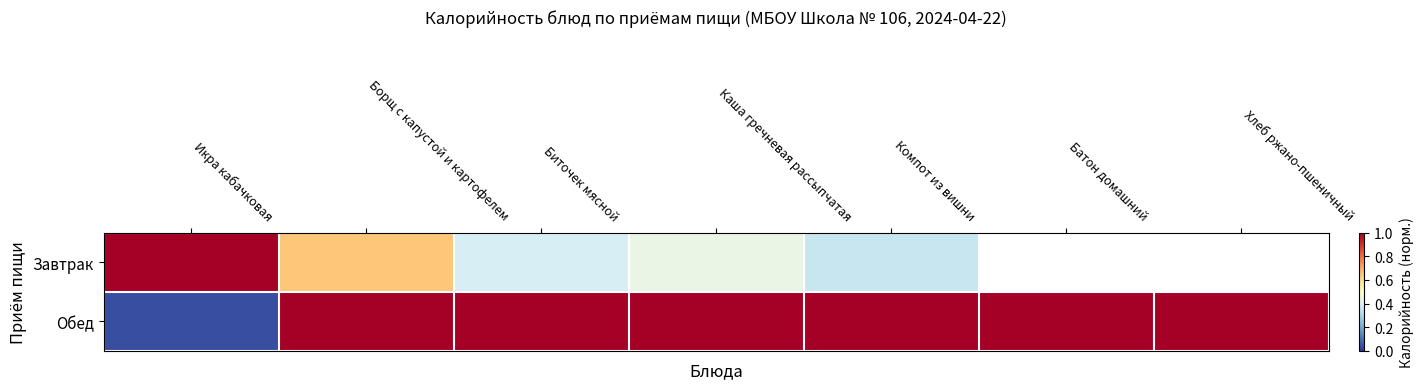

How many values in Завтрак are above zero?

5